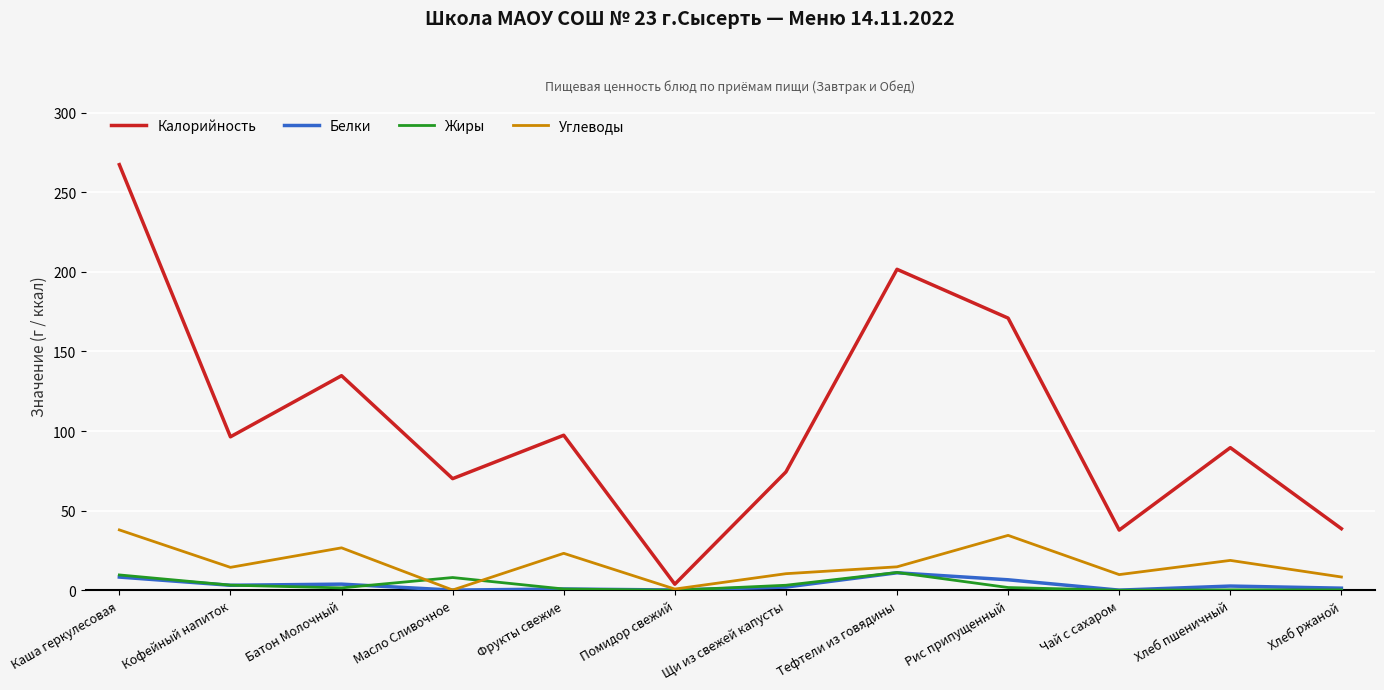

Is it true that Калорийность equals 201.6 at Тефтели из говядины?

True